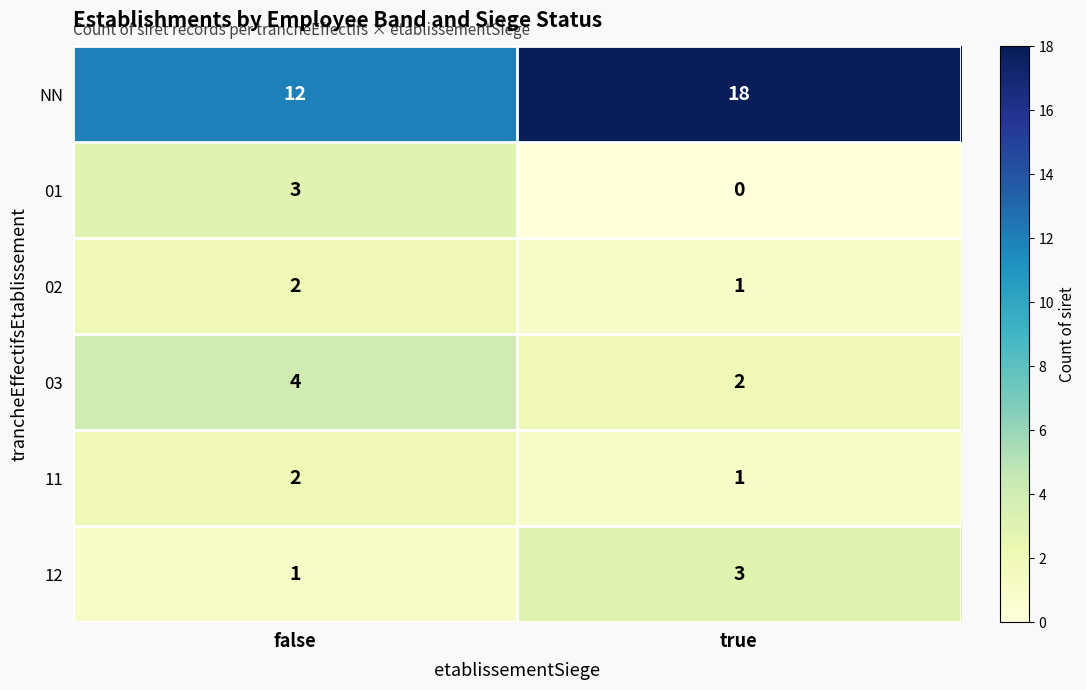

What is the spread (max minus min) of values at false?

11